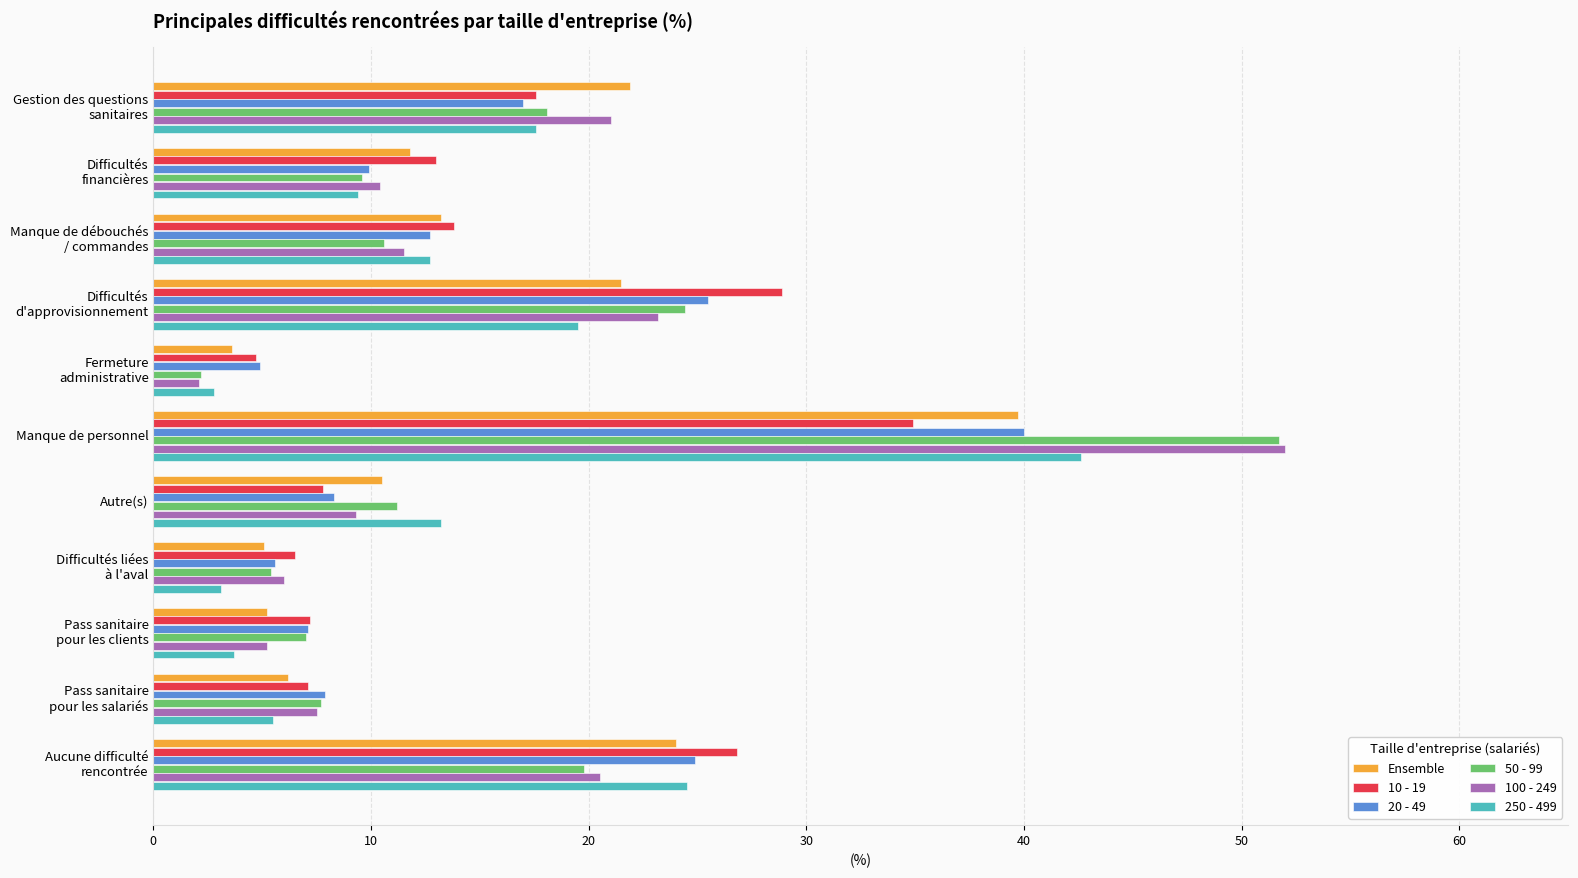

What is the difference between the second highest and minimum values in the 20 - 49 series?

20.6